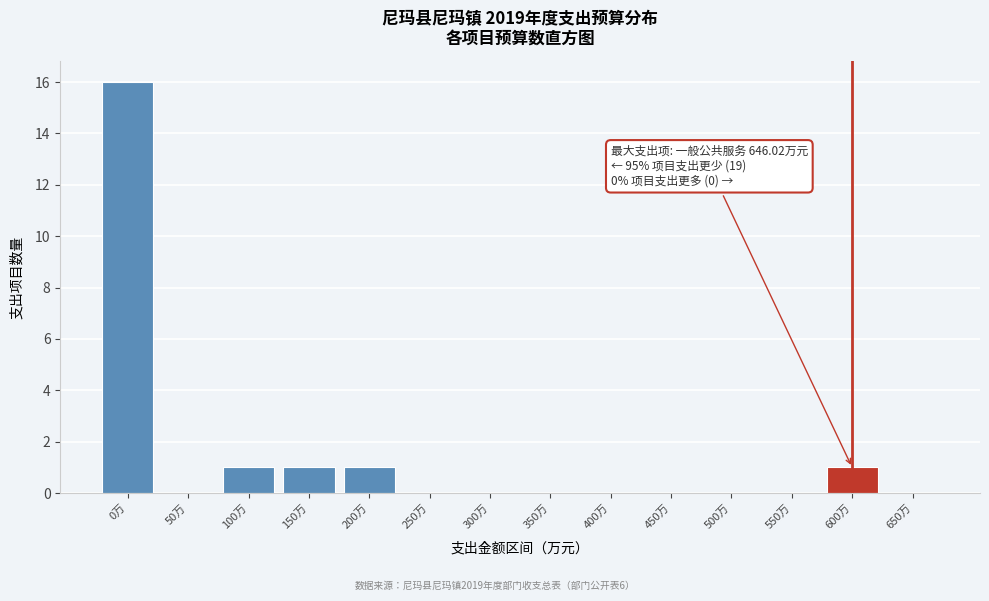

Reading left to right, list all the values displayed in this chart.

0万=16	50万=0	100万=1	150万=1	200万=1	250万=0	300万=0	350万=0	400万=0	450万=0	500万=0	550万=0	600万=1	650万=0